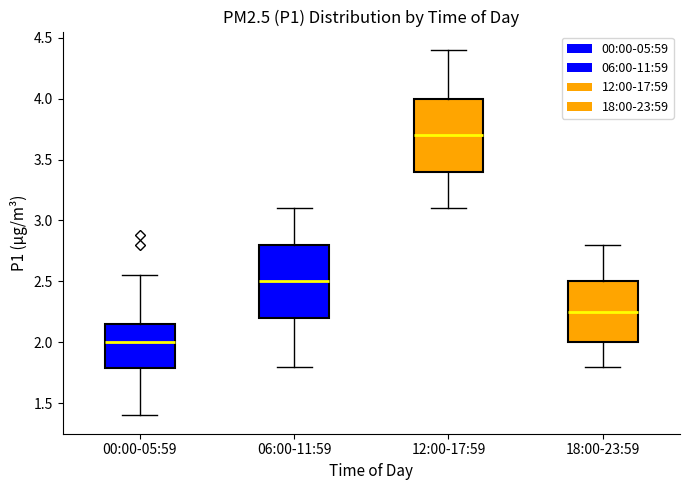

Which box has the lowest median line?

00:00-05:59